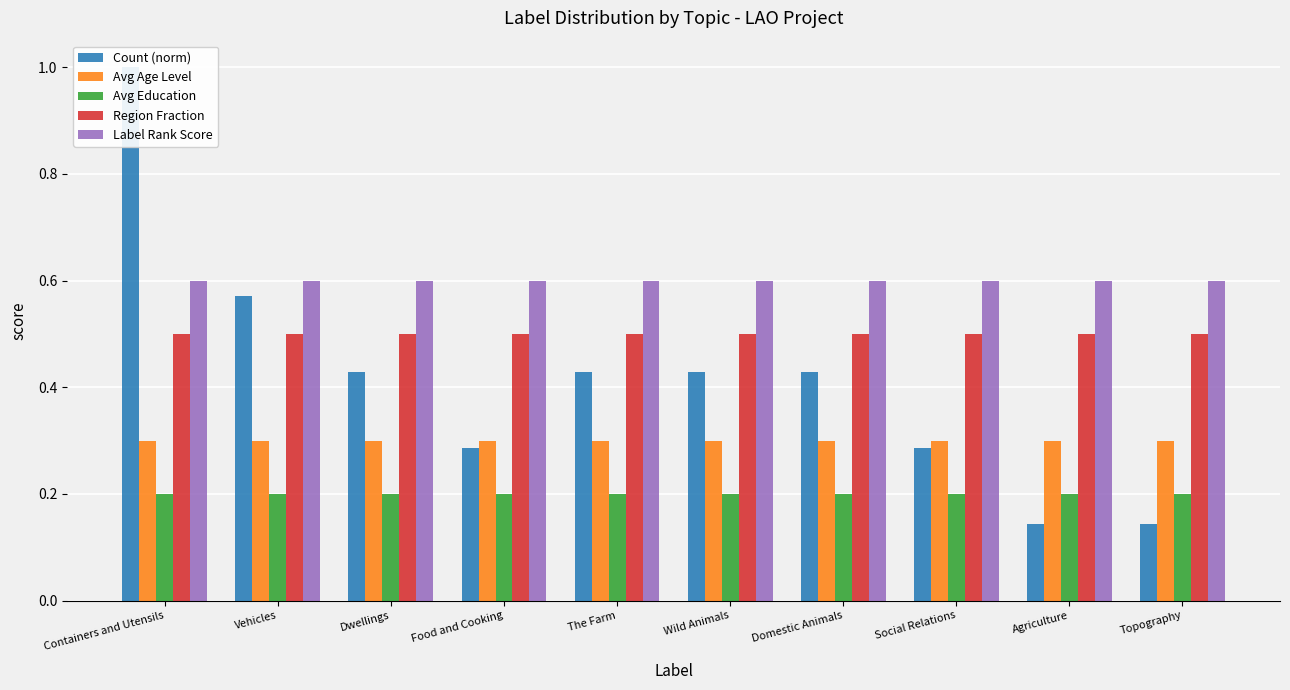

Which series changed the most between Dwellings and The Farm?

Count (norm)